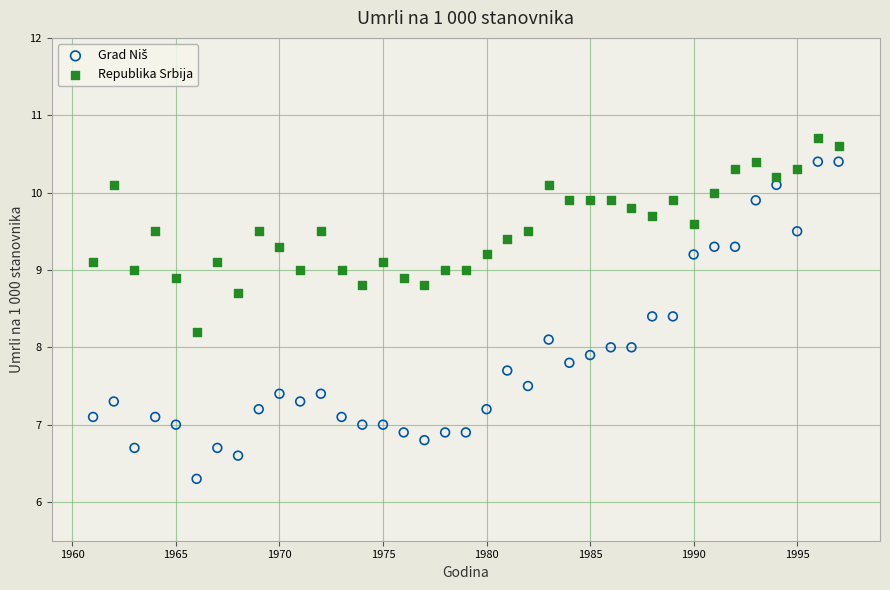

What is the X range (max minus min) for the scatter plot?

36.0